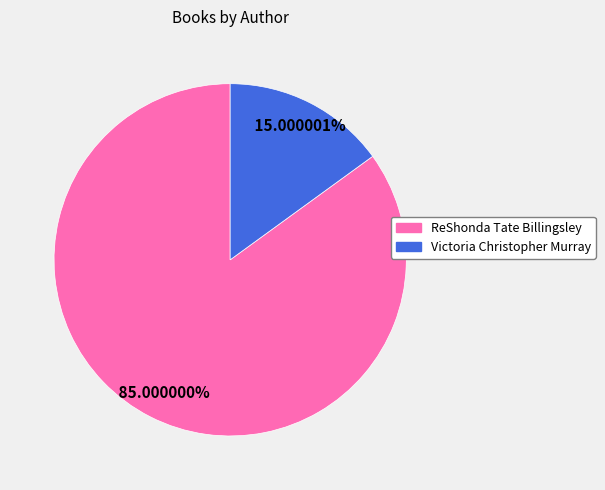

Do ReShonda Tate Billingsley and Victoria Christopher Murray together represent more than half of the pie?

Yes